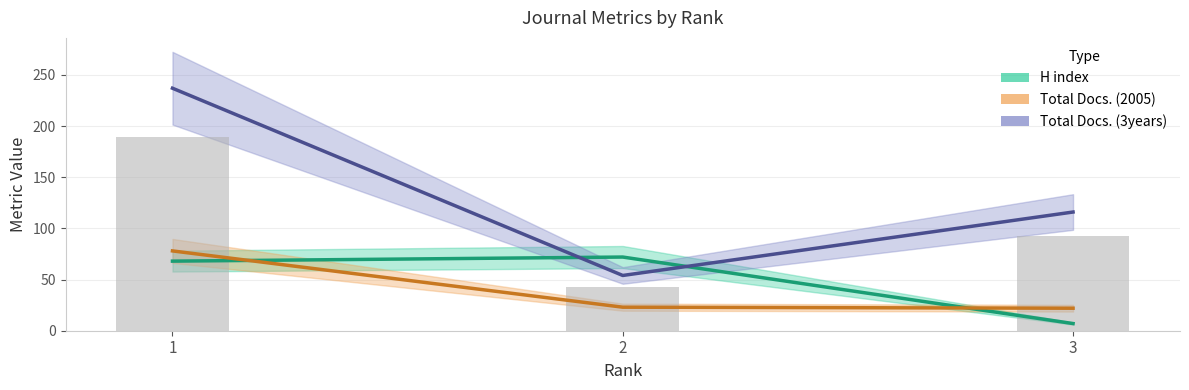

Reading left to right, list all the values displayed in this chart.

H index: 68	72	7
Total Docs. (2005): 78	23	22
Total Docs. (3years): 237	54	116